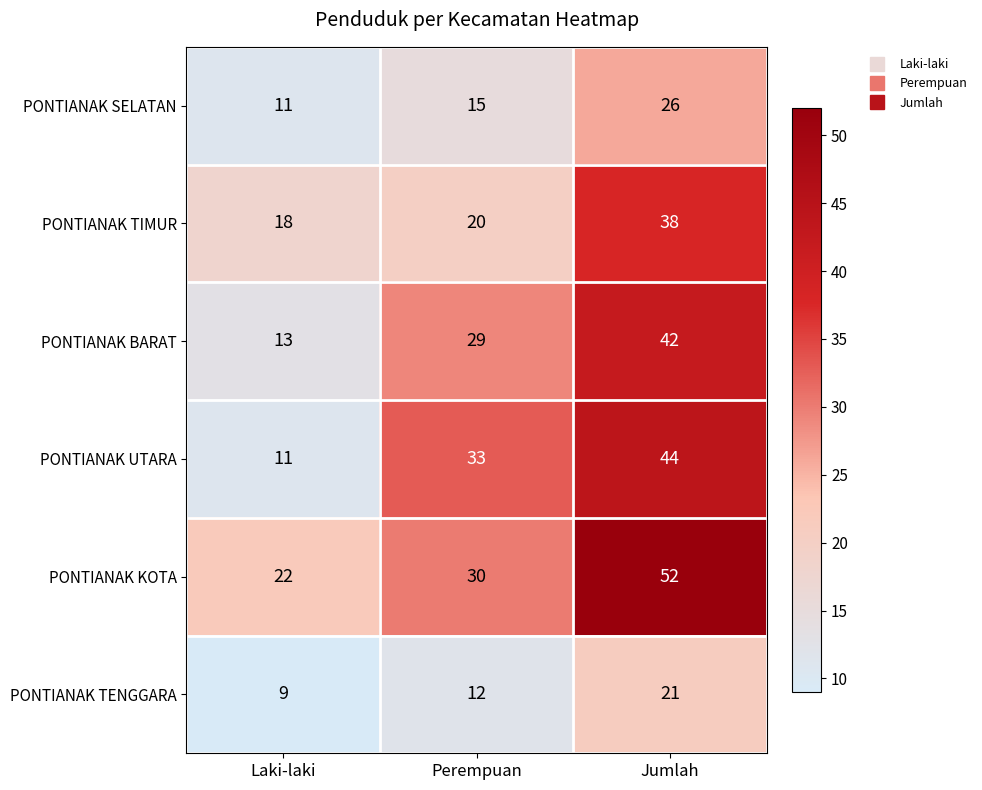

Is it true that PONTIANAK KOTA equals 39 at Laki-laki?

False